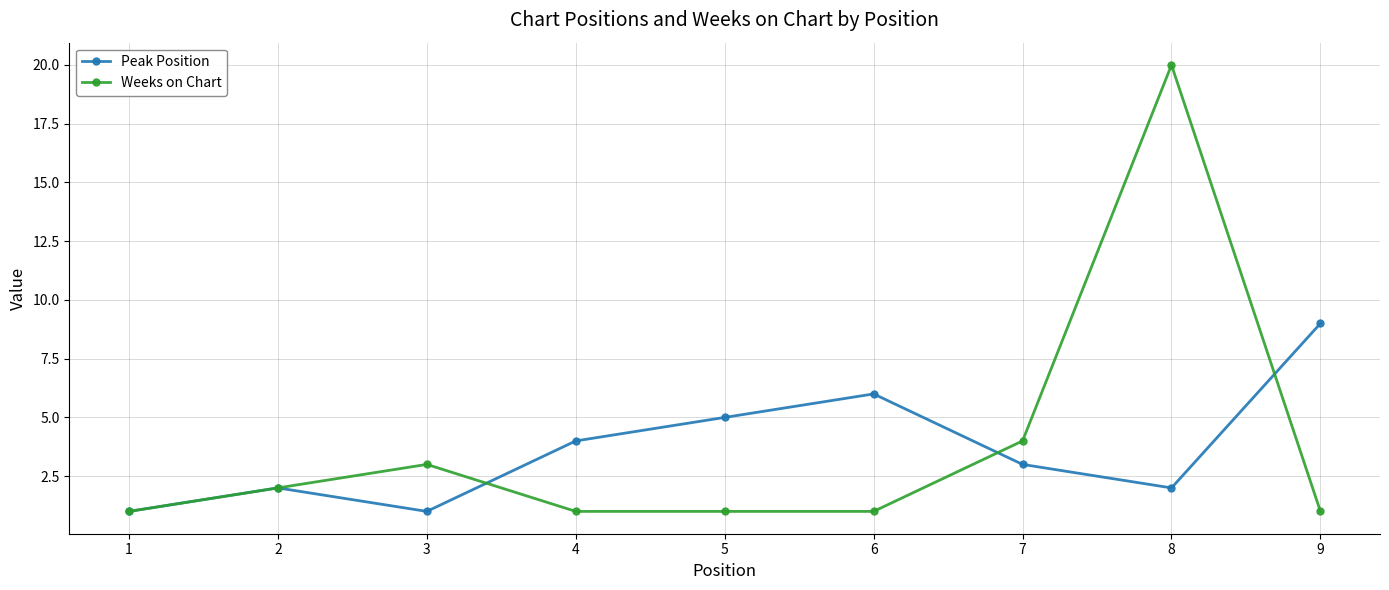

Which series ends up on top after the final intersection of Peak Position and Weeks on Chart?

Peak Position